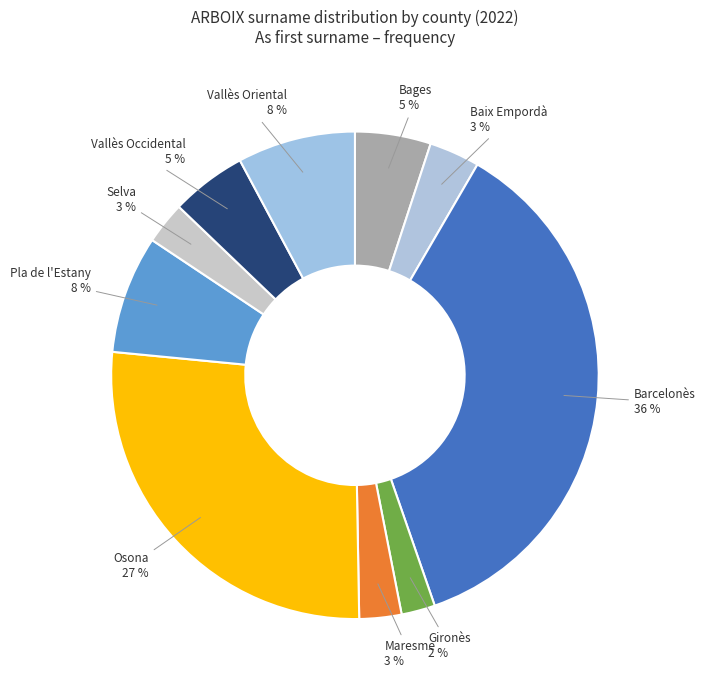

Combined, do Vallès Occidental and Barcelonès account for over 50%?

No